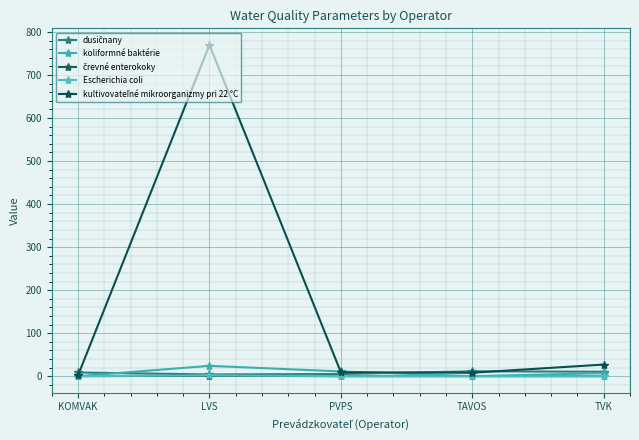

How many lines are shown in the chart?

5